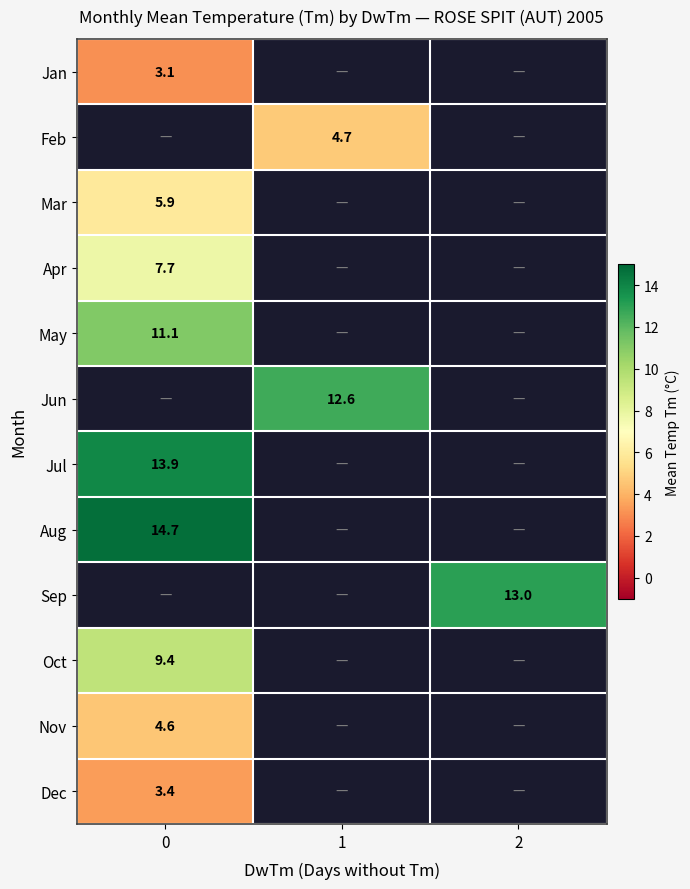

Is it true that May equals 6.7 at 0?

False